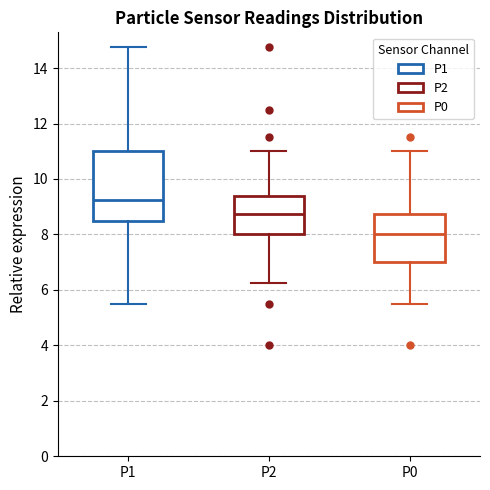

Reading left to right, transcribe this box plot: for each box, give where its median line is, the range the box spans, and where its two whiskers end, as read against the y-axis. The values are not printed on the chart, so give them approximately, as read against the axis.

P1: median 9.2, box 8.6 to 11.0, whiskers 5.6 to 14.8
P2: median 8.8, box 8.0 to 9.4, whiskers 6.2 to 11.0
P0: median 8.0, box 7.0 to 8.8, whiskers 5.6 to 11.0